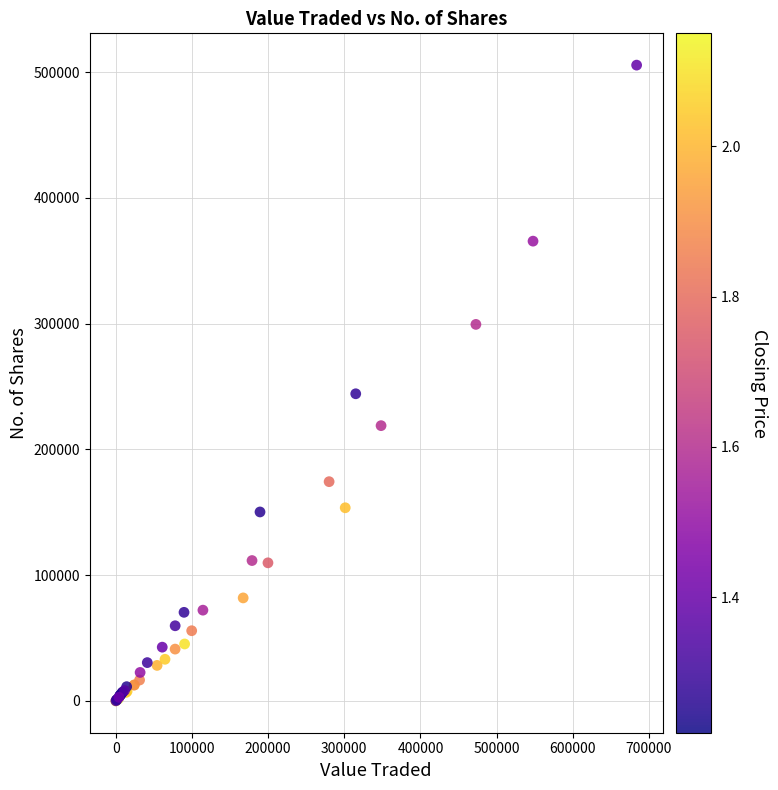

What Y value in the scatter plot is closest to 252788?

244247